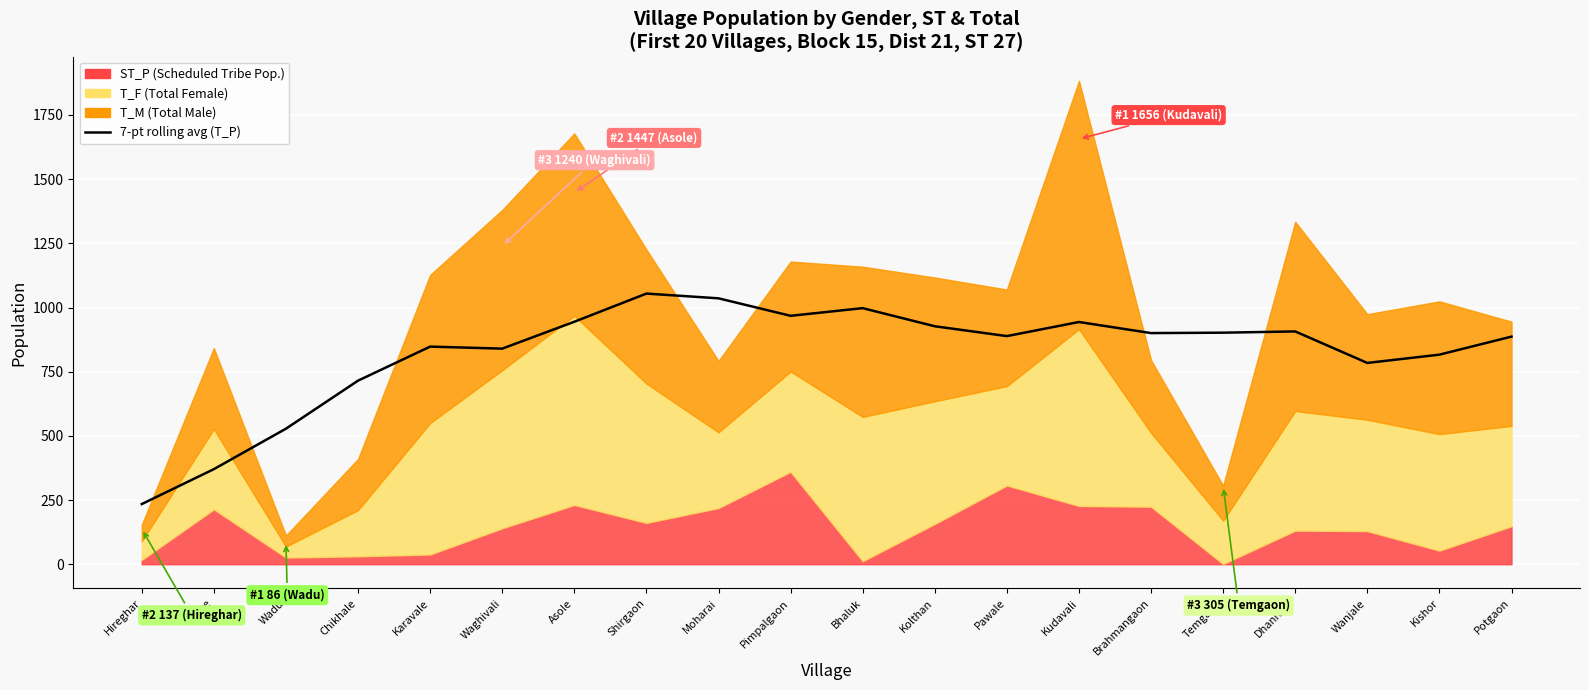

What is the label of the 3rd point from the right?

Wanjale